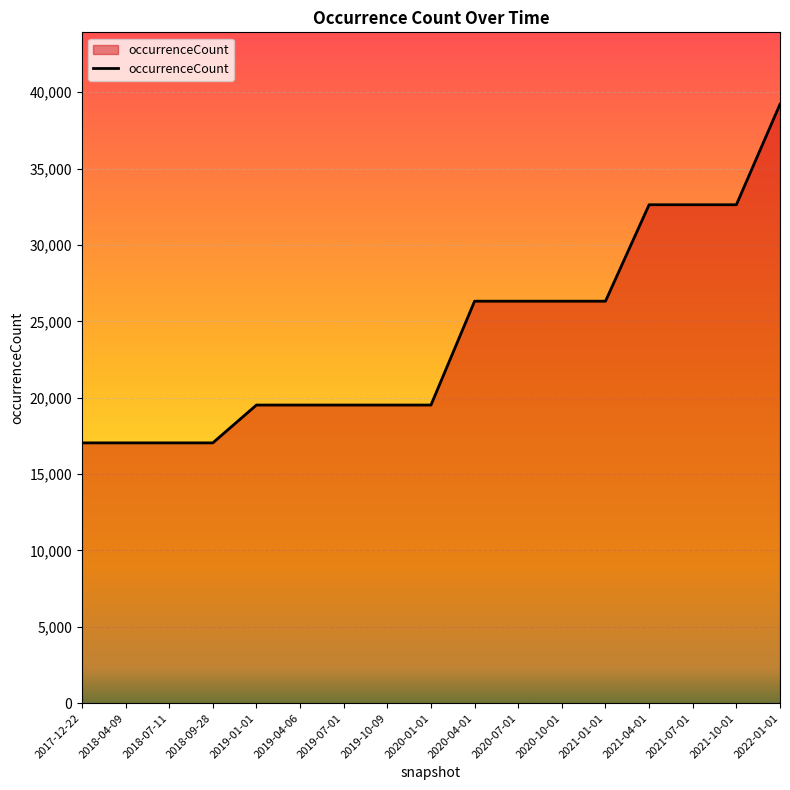

Which has a higher value, 2020-07-01 or 2019-07-01?

2020-07-01